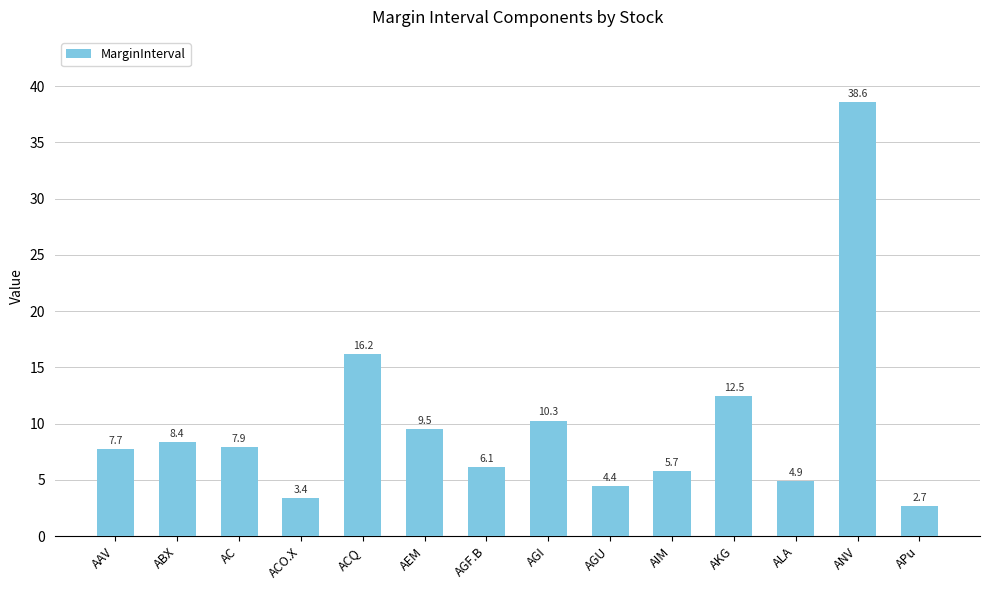

Approximately how many times larger is the value at APu compared to ANV?

0.1